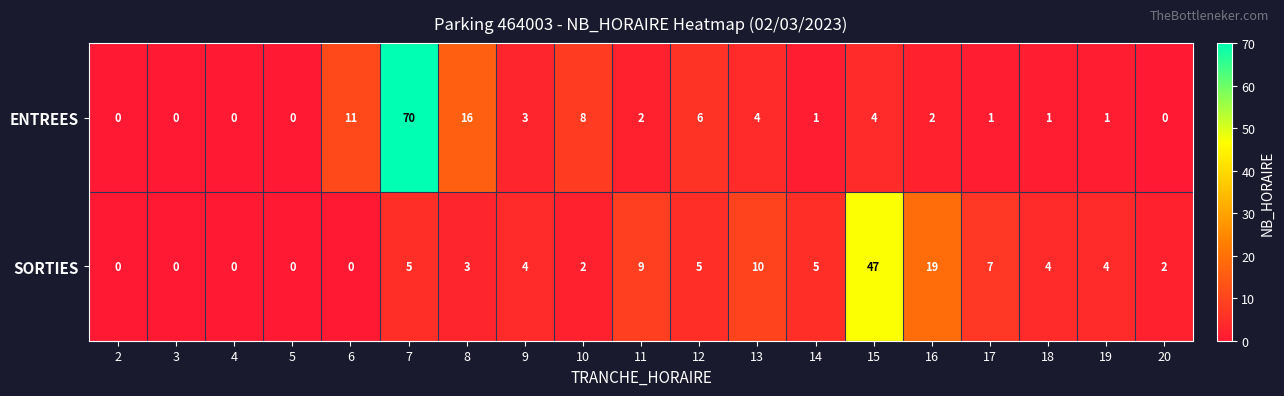

What is the difference between the ENTREES values at 18 and 13?

3